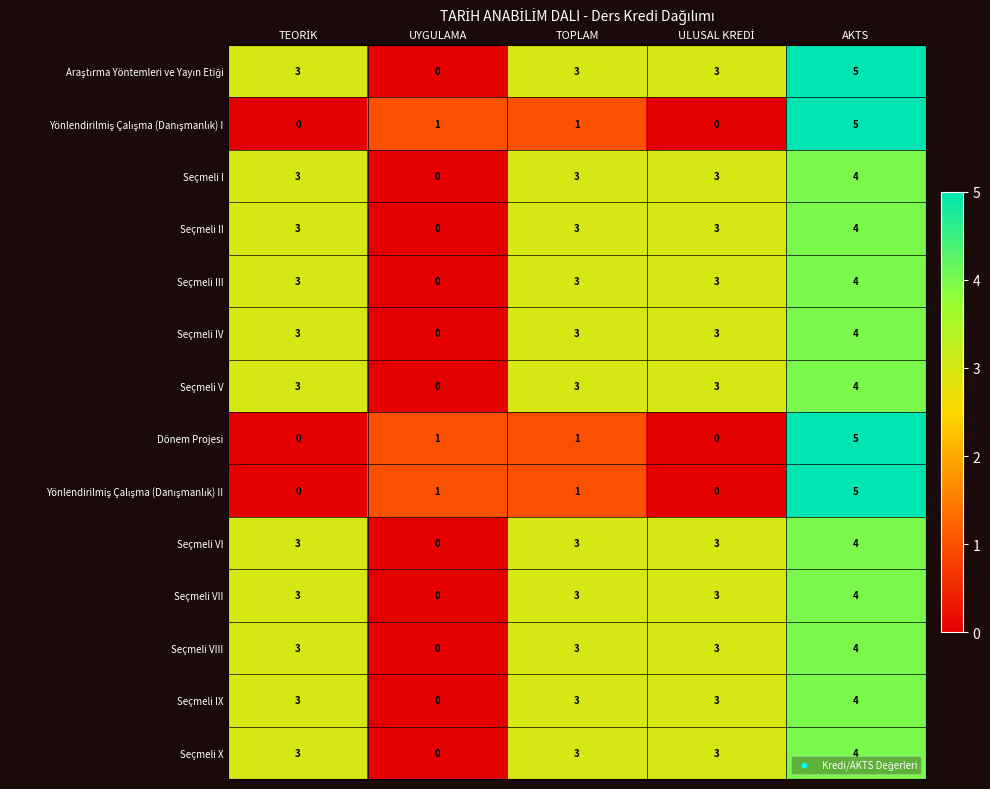

The Seçmeli IV series shows 3 at TOPLAM. True or false?

True